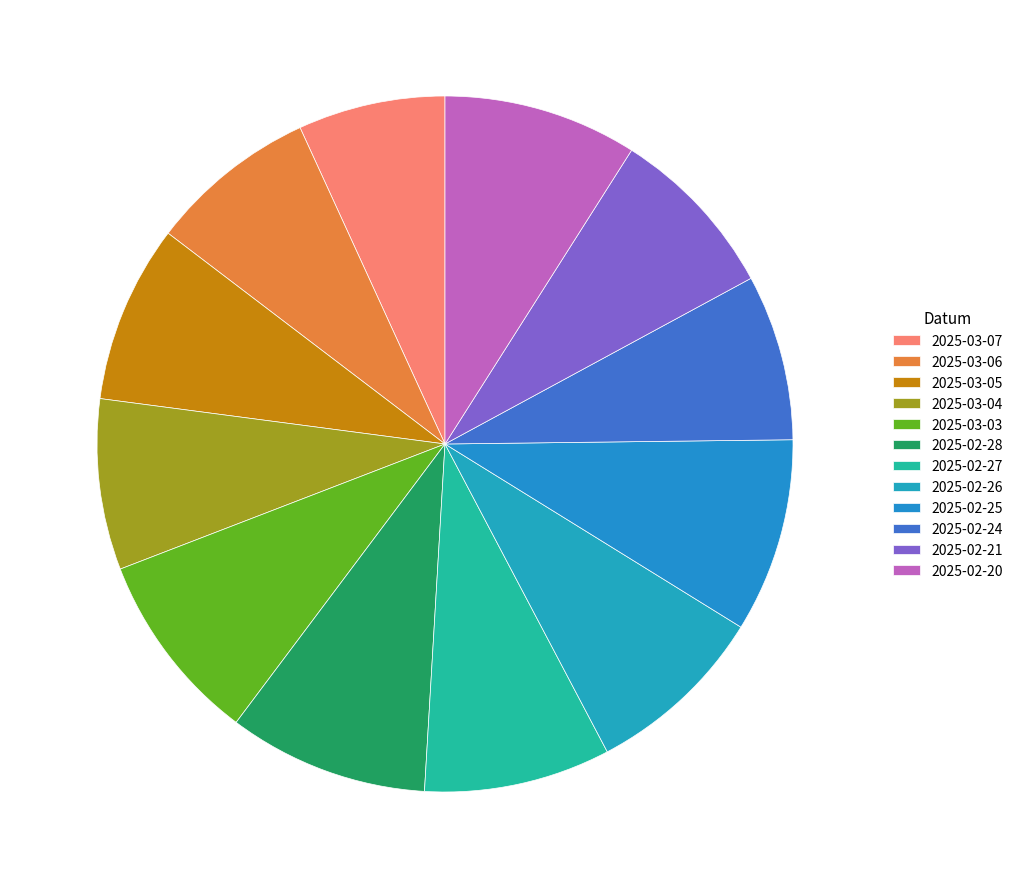

Is the sum of 2025-03-03 and 2025-03-06 greater than half?

No